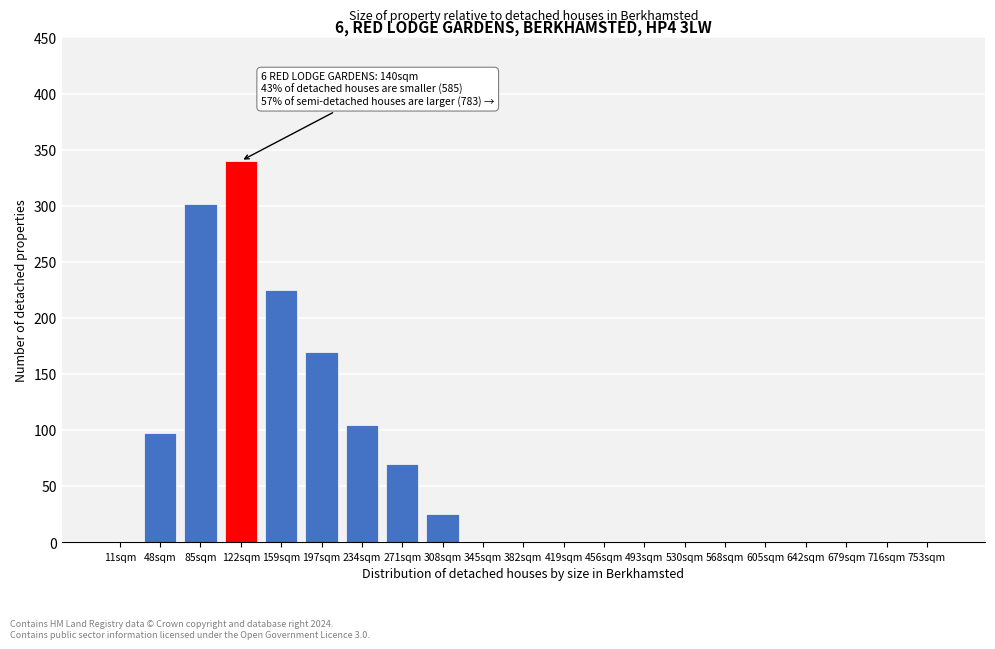

Reading left to right, extract all data points from this chart.

11sqm=0	48sqm=97	85sqm=302	122sqm=340	159sqm=225	197sqm=170	234sqm=105	271sqm=70	308sqm=25	345sqm=0	382sqm=0	419sqm=0	456sqm=0	493sqm=0	530sqm=0	568sqm=0	605sqm=0	642sqm=0	679sqm=0	716sqm=0	753sqm=0